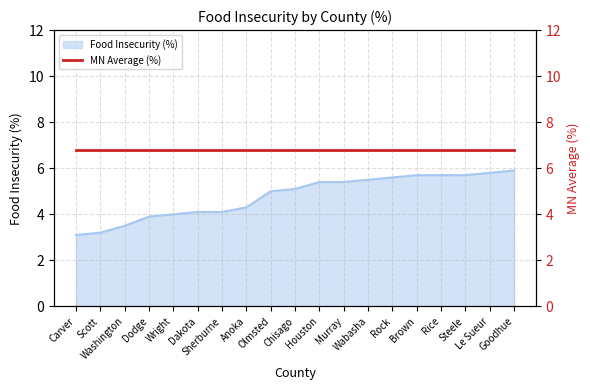

Reading left to right, transcribe all the data shown in this chart.

3.1	3.2	3.5	3.9	4.0	4.1	4.1	4.3	5.0	5.1	5.4	5.4	5.5	5.6	5.7	5.7	5.7	5.8	5.9